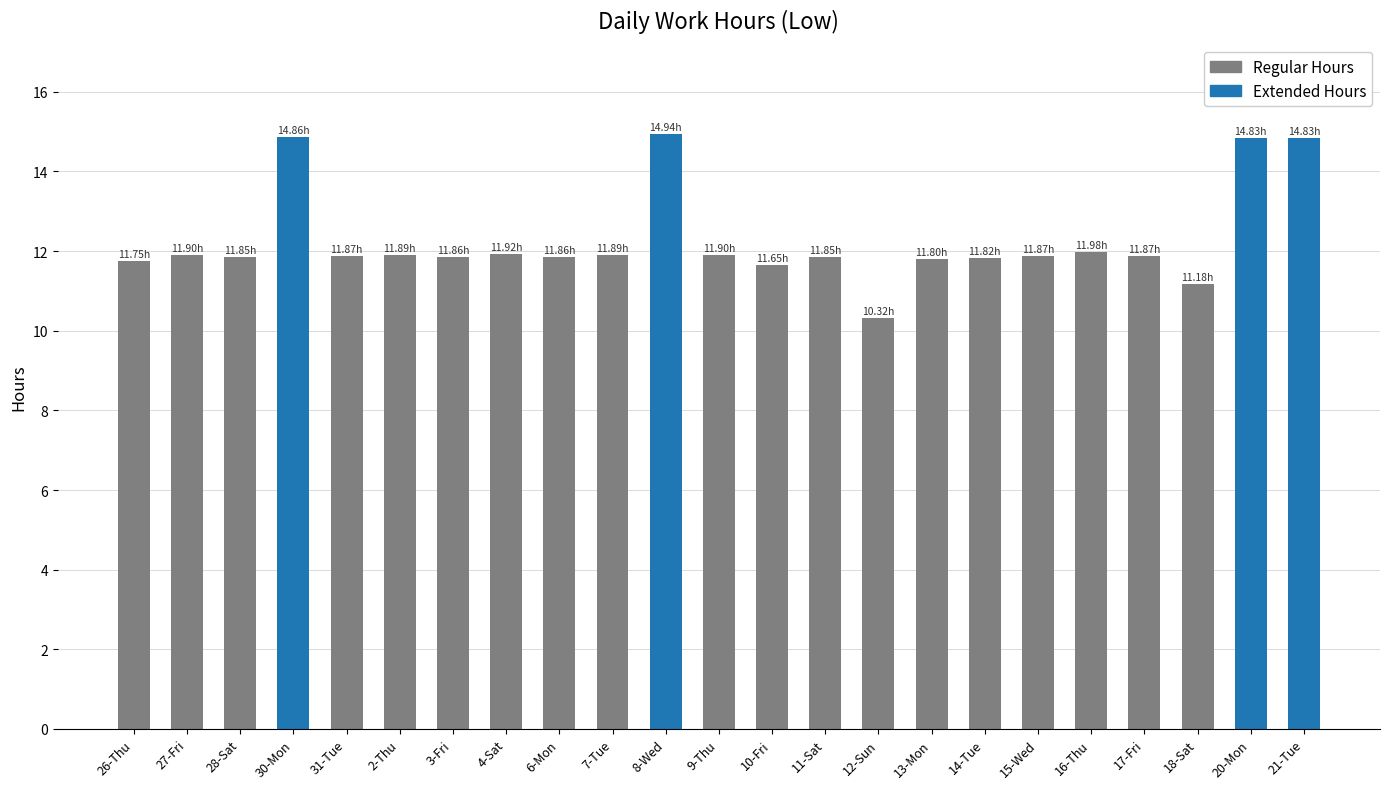

The chart shows a value of 14.8 at 21-Tue. True or false?

True